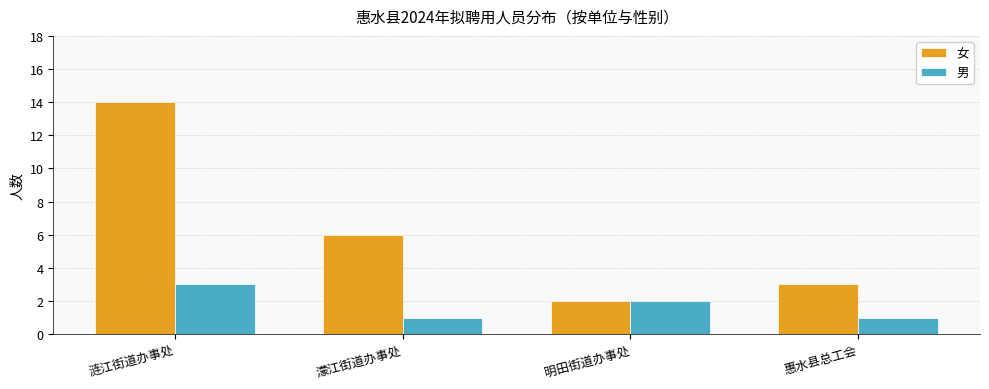

At which category is the sum across all series the highest?

涟江街道办事处